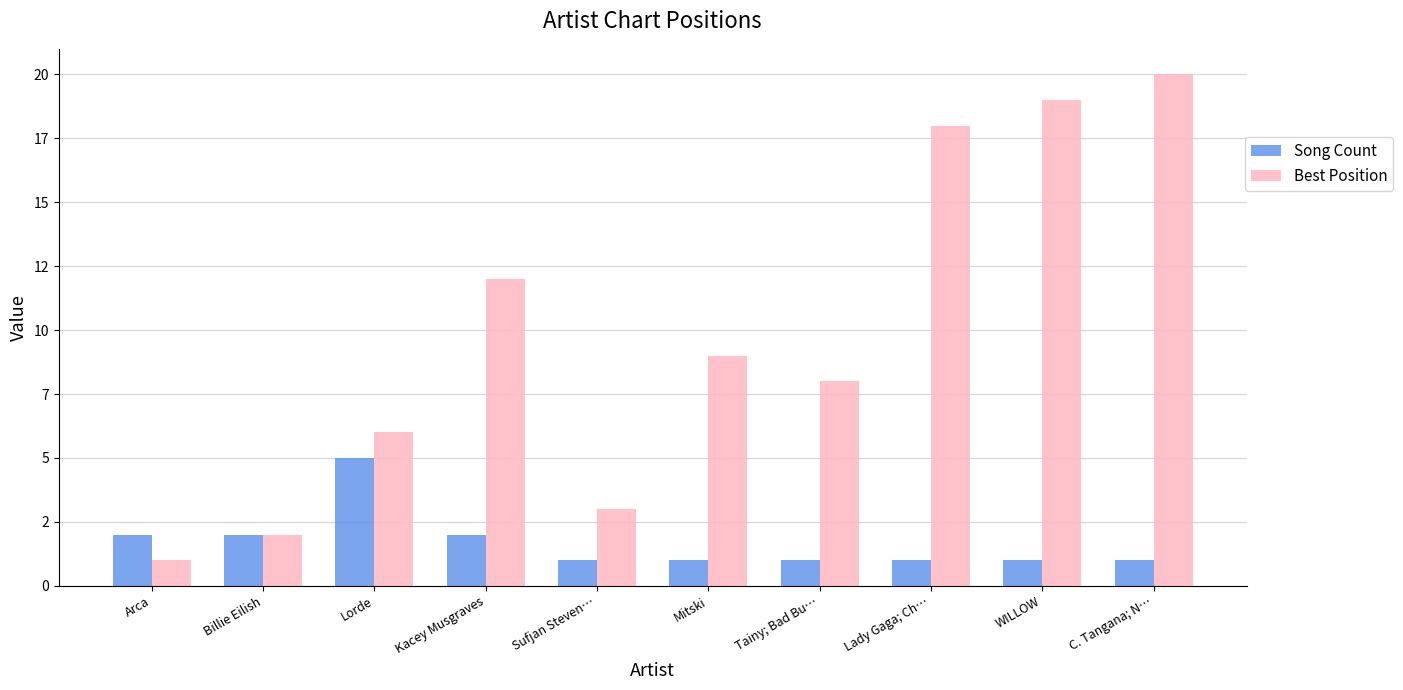

Which series has the largest total across all categories?

Best Position